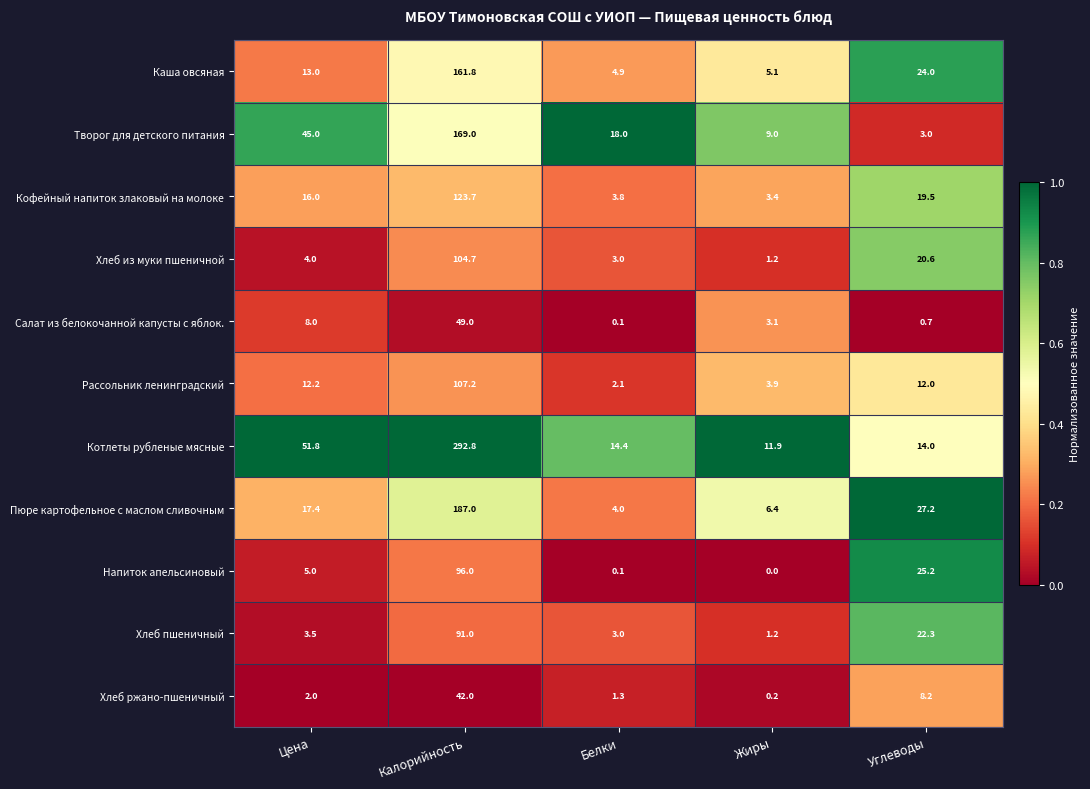

What is the sum of the Творог для детского питания values at Калорийность and Углеводы?

172.0